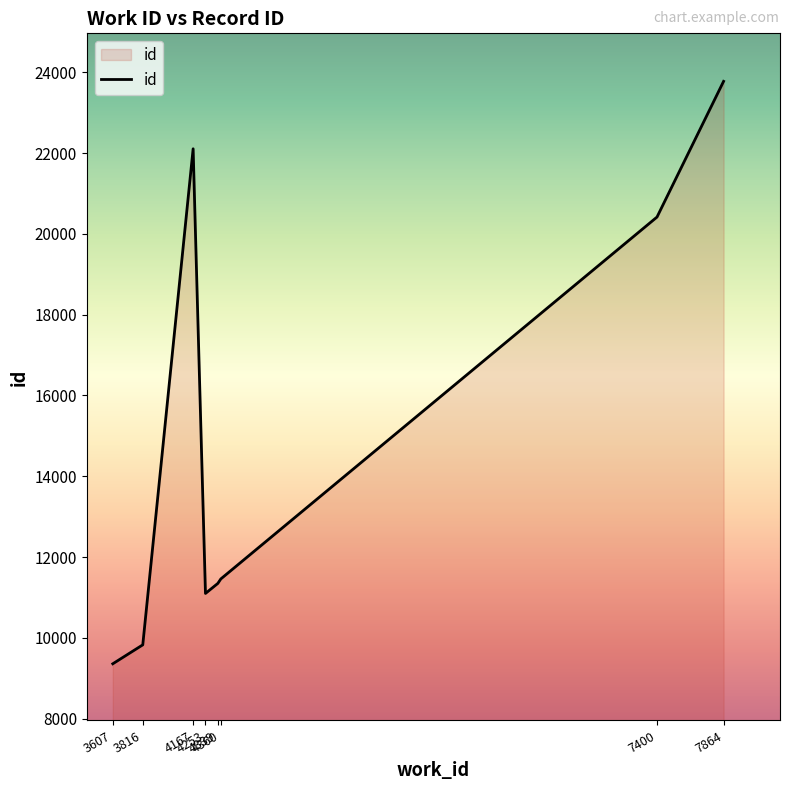

What is the greatest value displayed?

23778